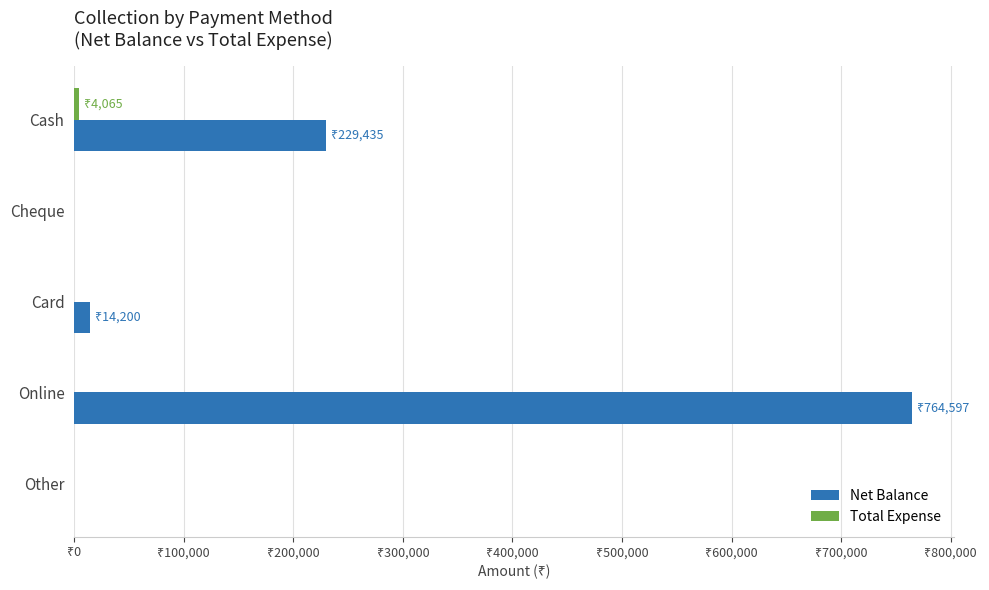

Which label corresponds to the largest value in the chart?

Online